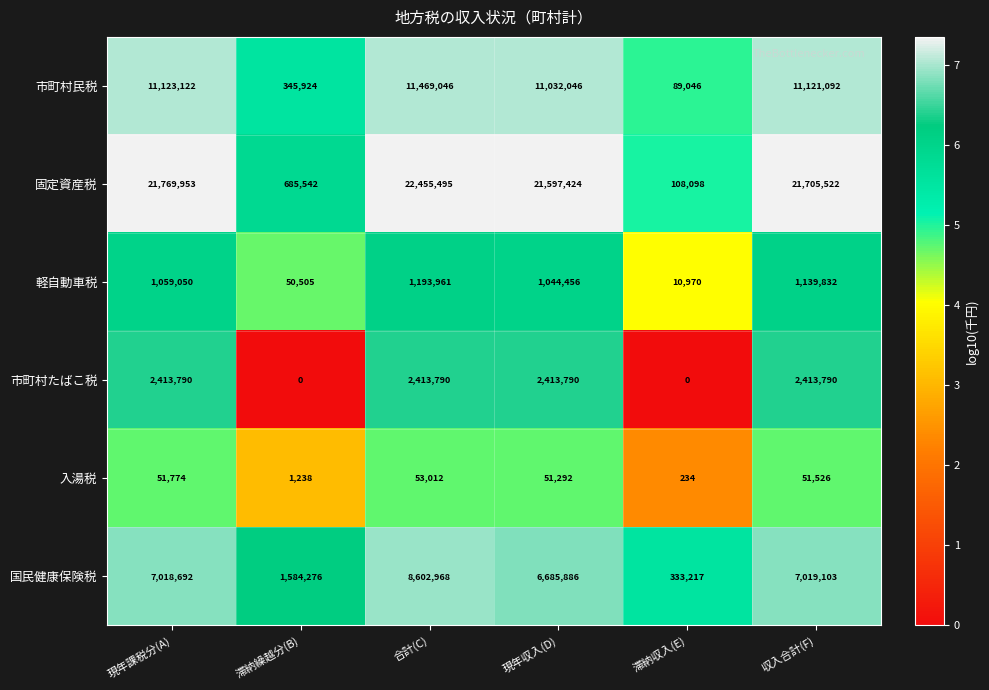

What is the sum of all 国民健康保険税 values?

31244142